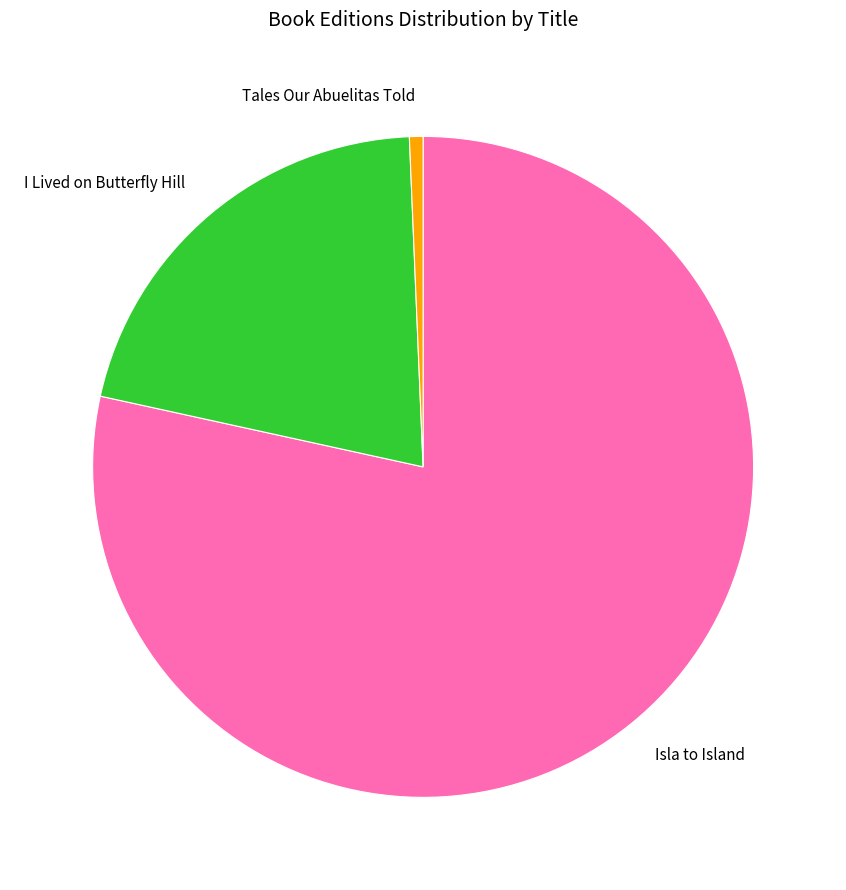

The I Lived on Butterfly Hill slice represents 21% of the pie. True or false?

True